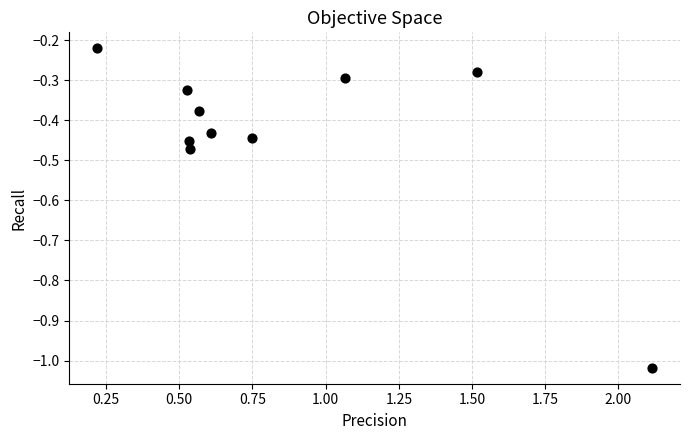

What is the range of X values (max minus min)?

1.9